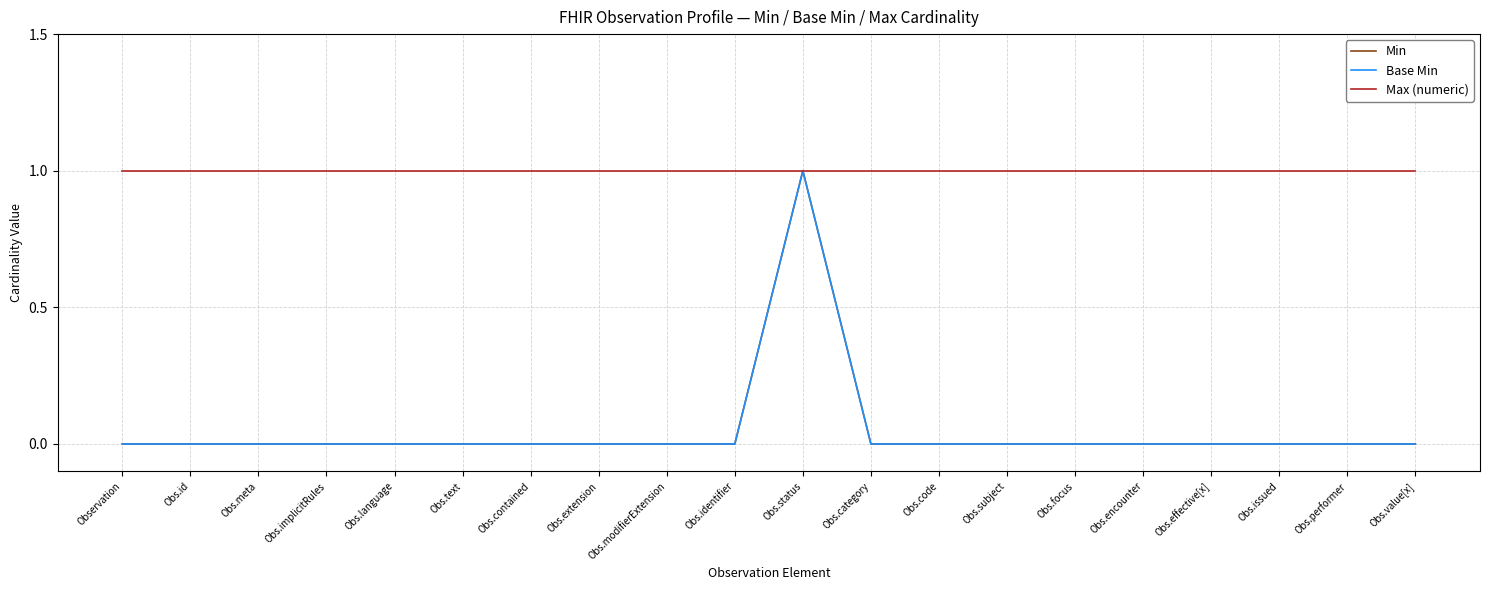

The Max (numeric) series shows 1 at Obs.encounter. True or false?

True